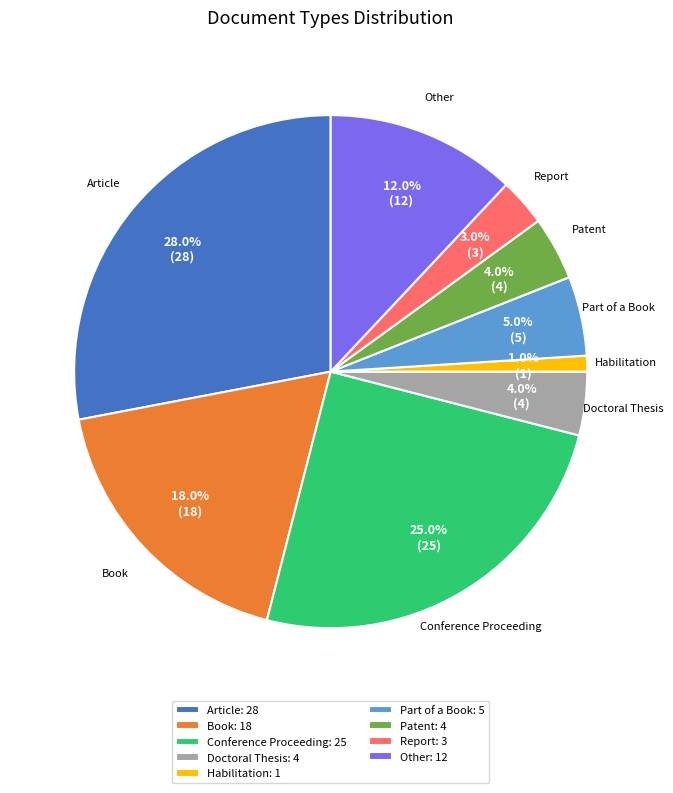

Approximately how many times larger is the value at Other: 12 compared to Article: 28?

0.4